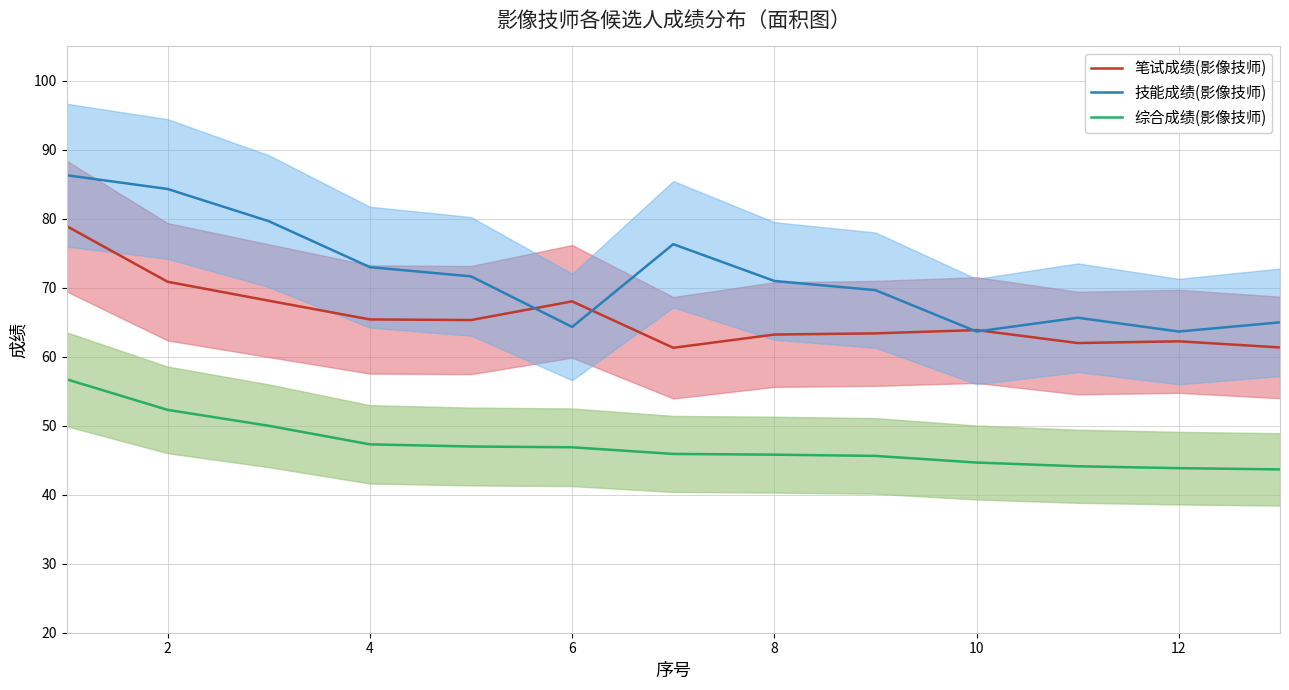

Reading left to right, what are all the values shown in this chart?

笔试成绩(影像技师): 79.0	70.9	68.1	65.4	65.3	68.0	61.3	63.2	63.4	63.9	62.0	62.2	61.4
技能成绩(影像技师): 86.3	84.3	79.7	73.0	71.7	64.3	76.3	71.0	69.7	63.7	65.7	63.7	65.0
综合成绩(影像技师): 56.7	52.3	50.0	47.3	47.0	46.9	45.9	45.8	45.6	44.7	44.1	43.9	43.7